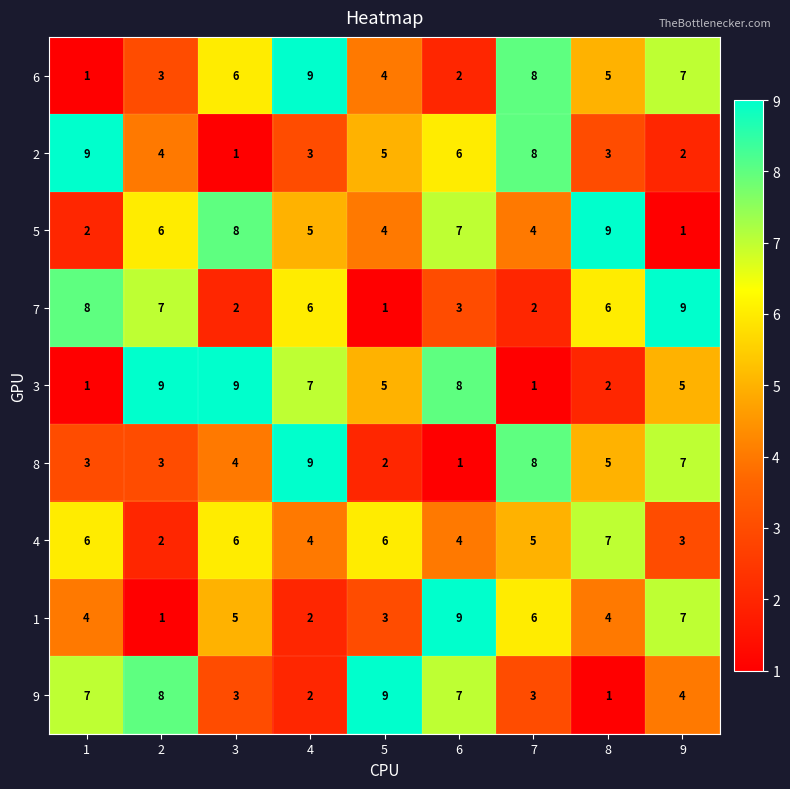

What is the maximum value shown in the chart?

9